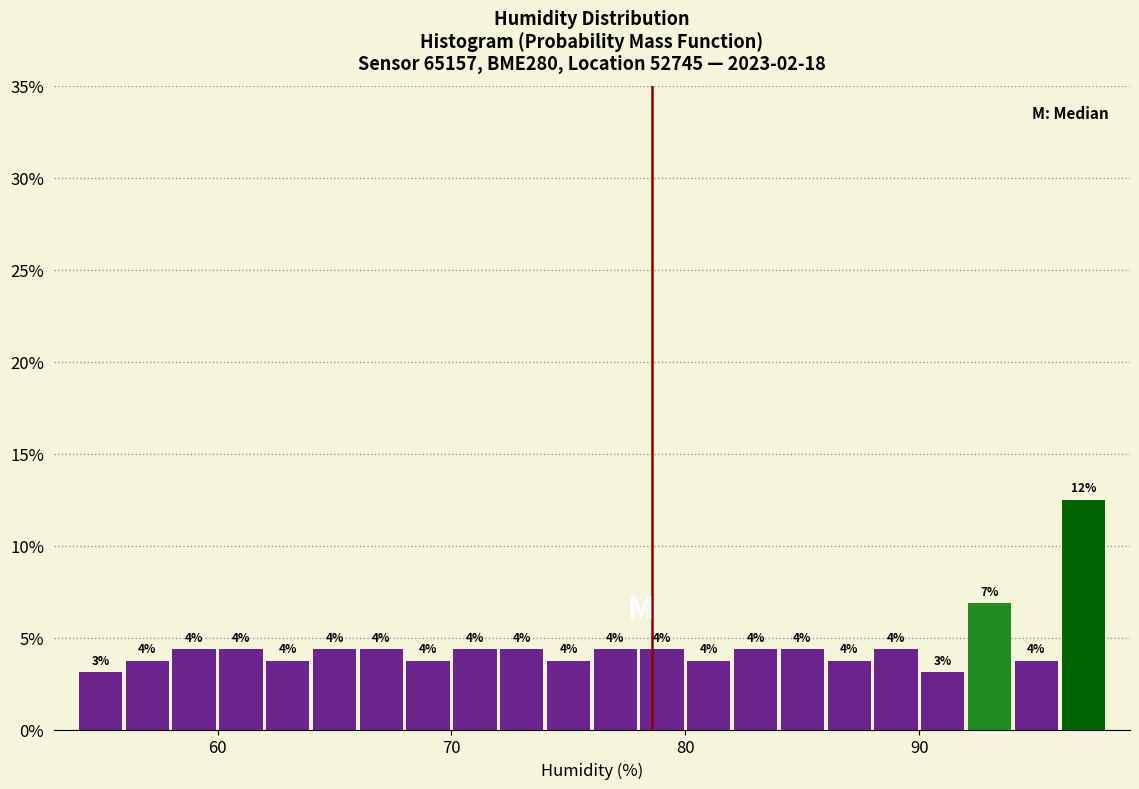

Around what value on the x-axis is the tallest bar? Give the approximate position of its centre, as read against the axis.

97